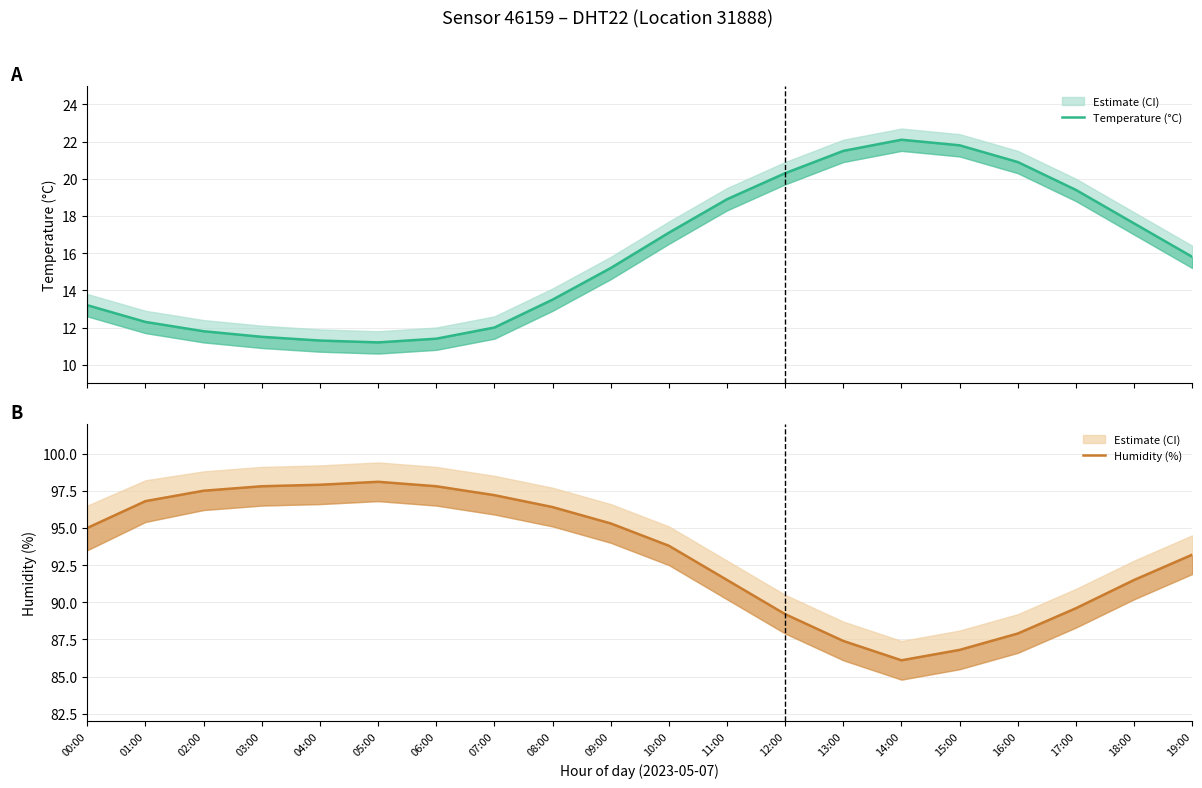

What is the difference between the Temperature (°C) values at 03:00 and 01:00?

0.8